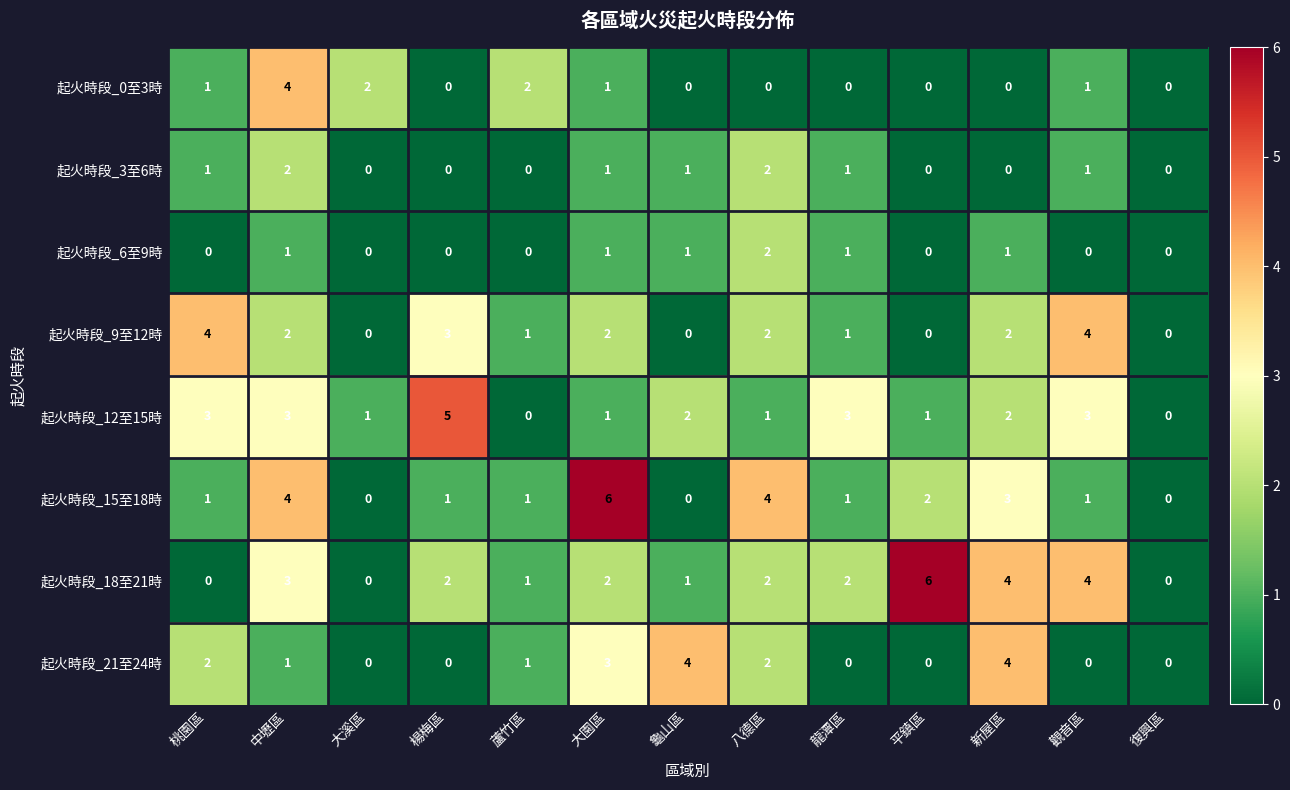

What is the greatest value displayed?

6